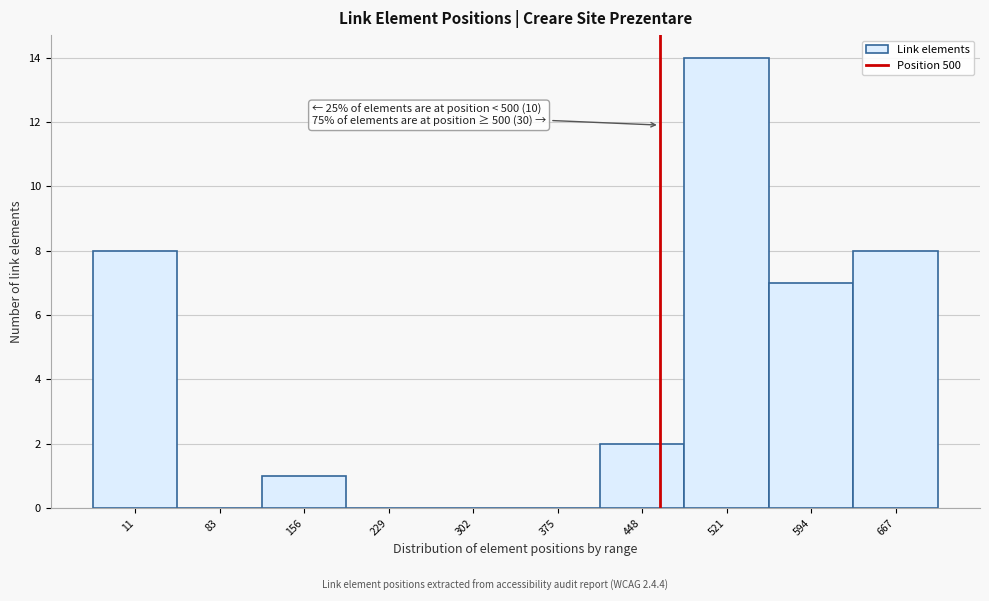

Reading left to right, list all the values displayed in this chart.

11=8	83=0	156=1	229=0	302=0	375=0	448=2	521=14	594=7	667=8